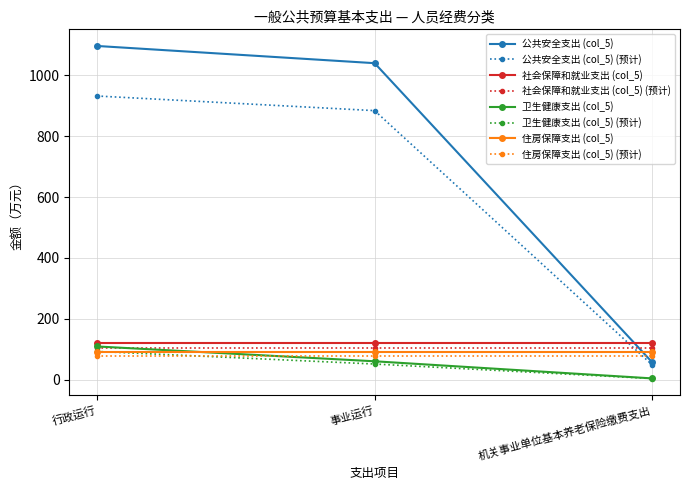

How many values in the 卫生健康支出 (col_5) series are below 60?

1